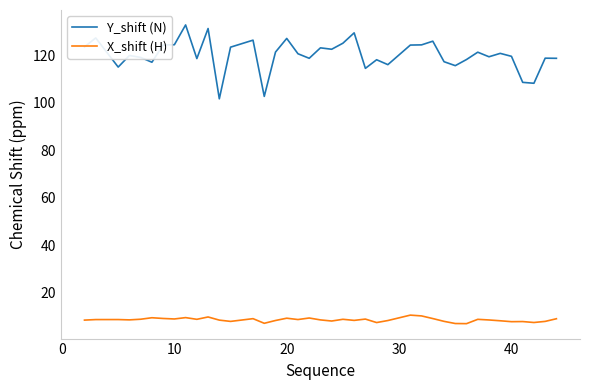

Which series has the largest total across all categories?

Y_shift (N)